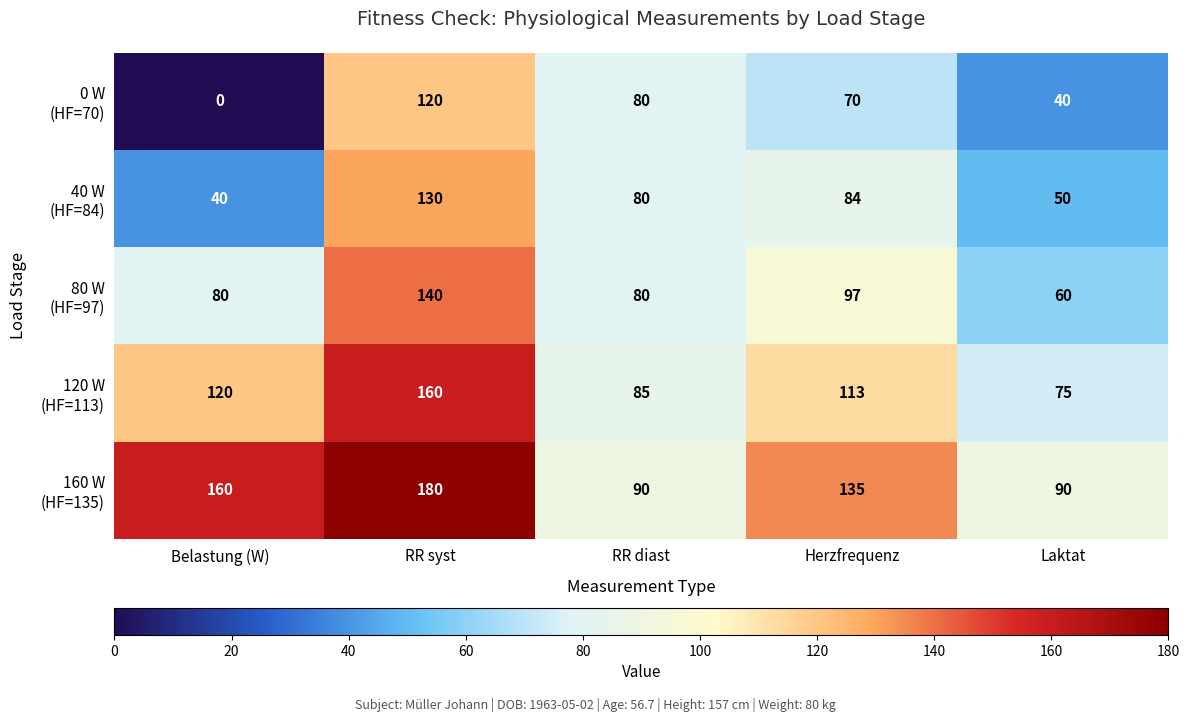

What is the spread (max minus min) of values at Belastung (W)?

160